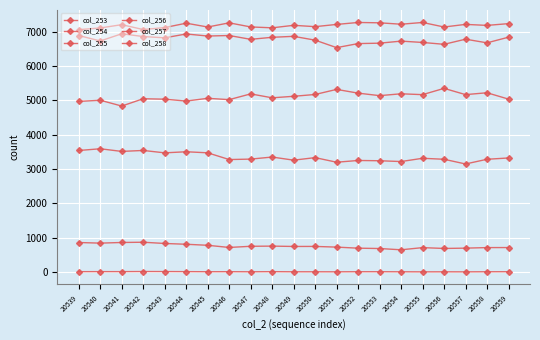

True or false: col_255 has a value of 3272 at 20546.

True